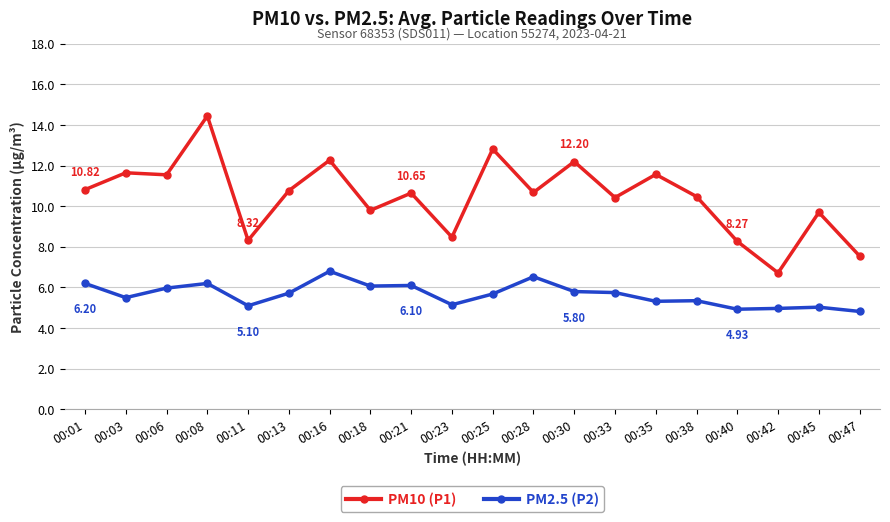

List the series in order of their overall mean, lowest first.

PM2.5 (P2), PM10 (P1)